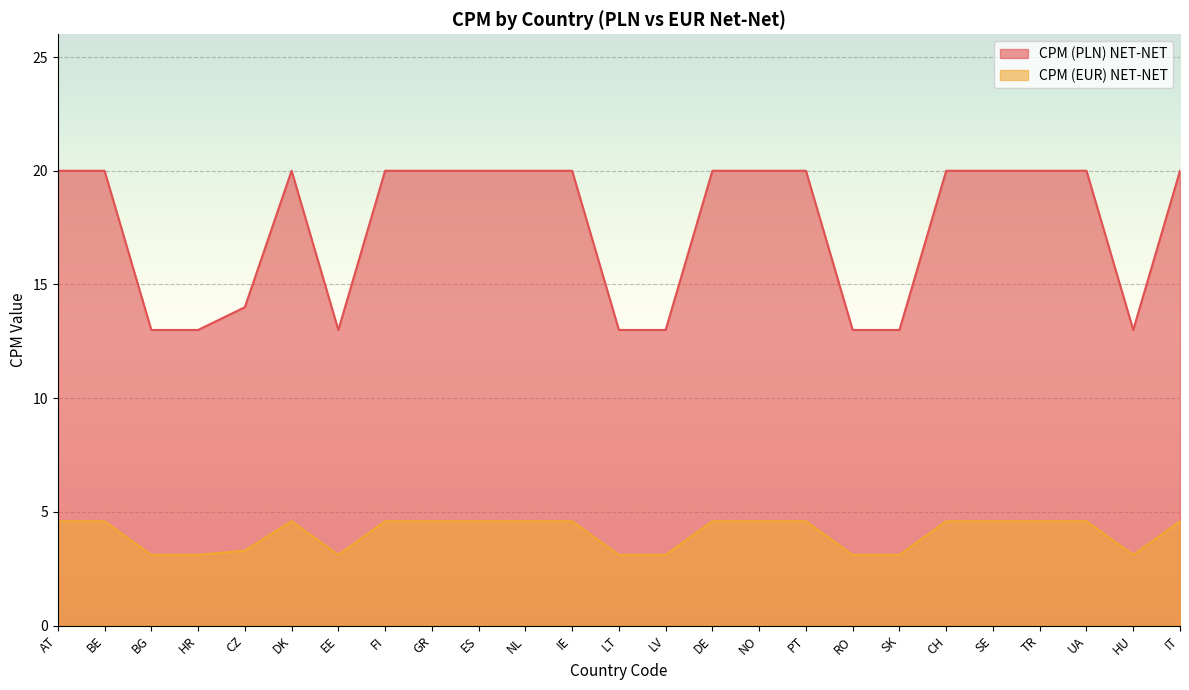

What is the greatest value displayed?

20.0